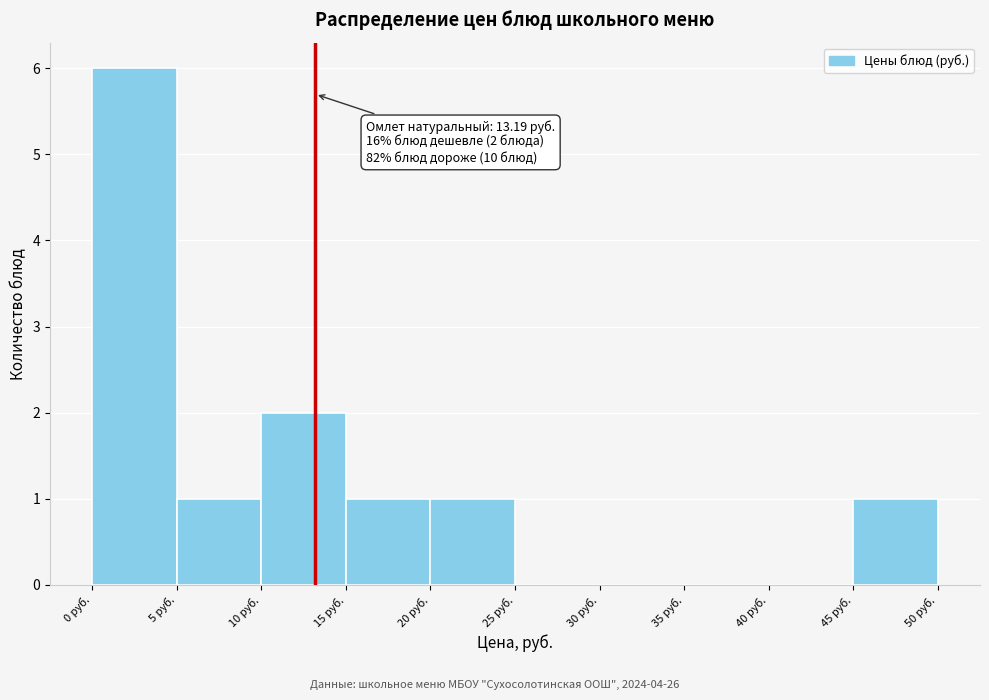

Over which range of the x-axis is the bar tallest?

0 to 5